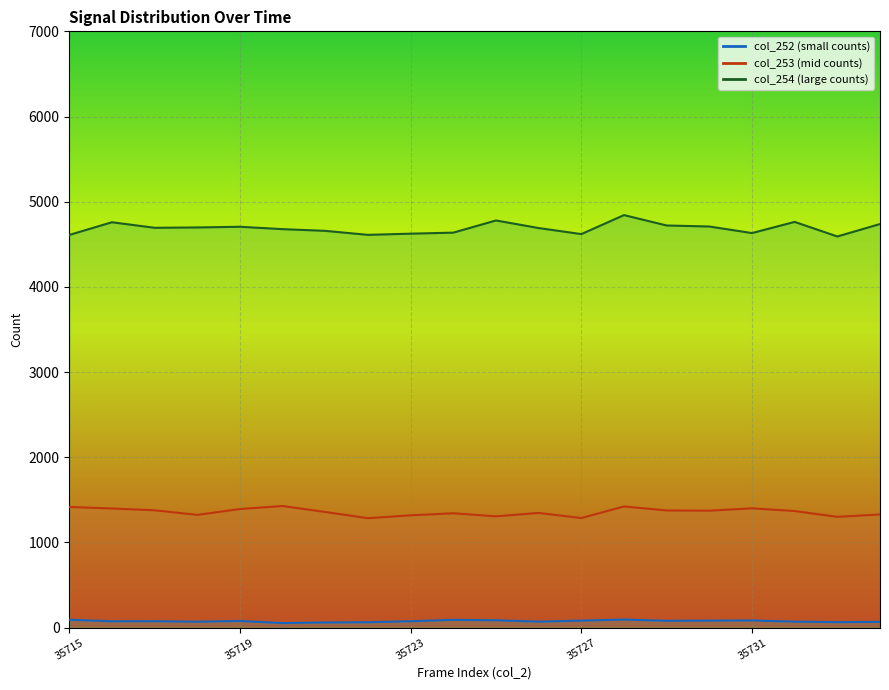

True or false: col_253 has a value of 1376 at 35729.

True